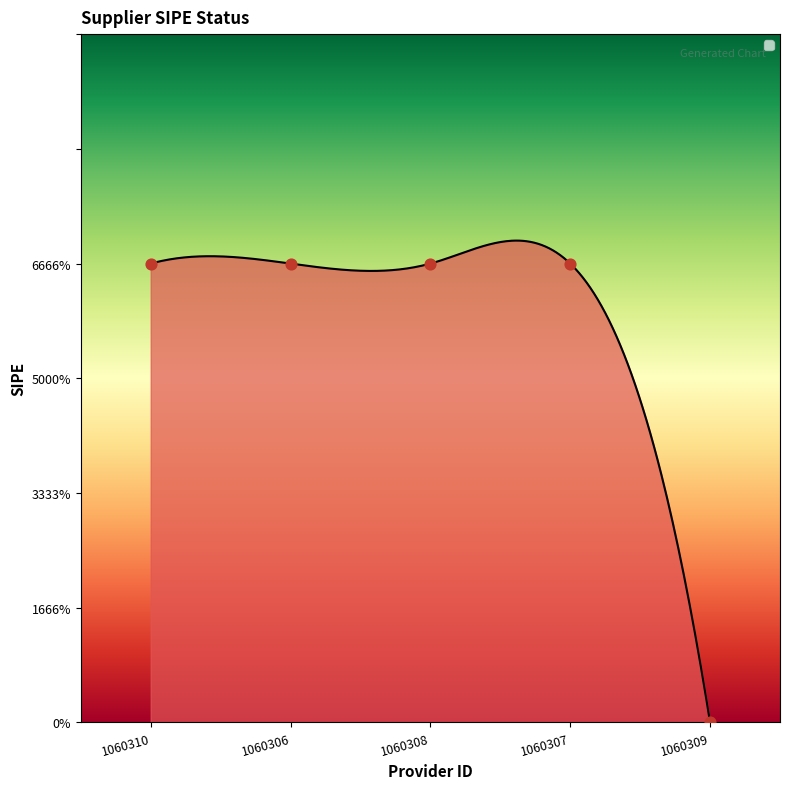

Which has a higher value, 1060309 or 1060307?

1060307